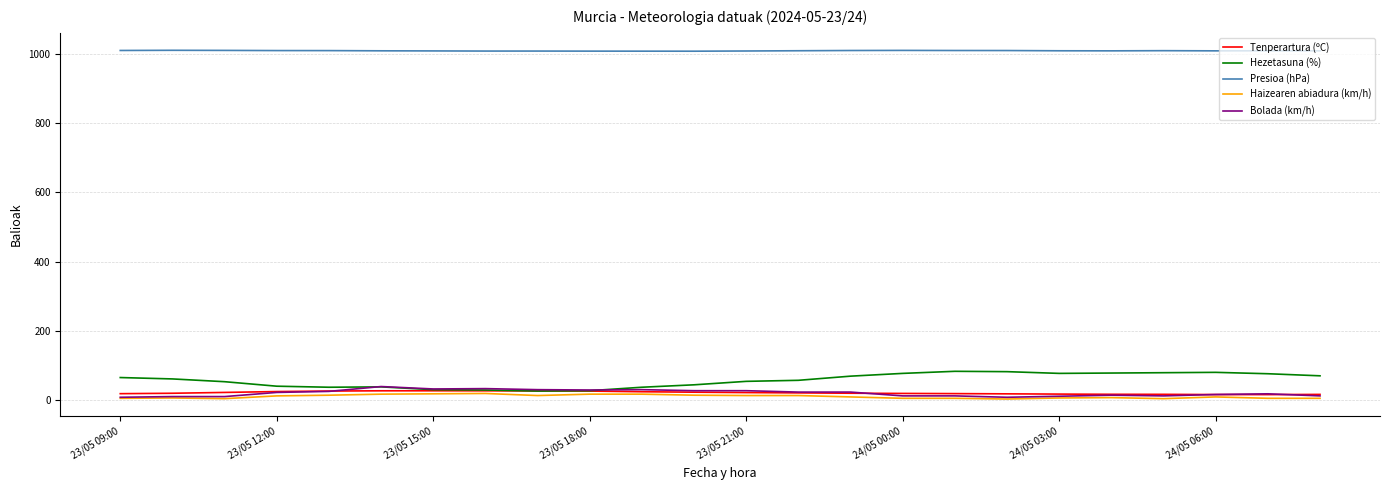

True or false: Presioa (hPa) and Bolada (km/h) cross at least once.

False